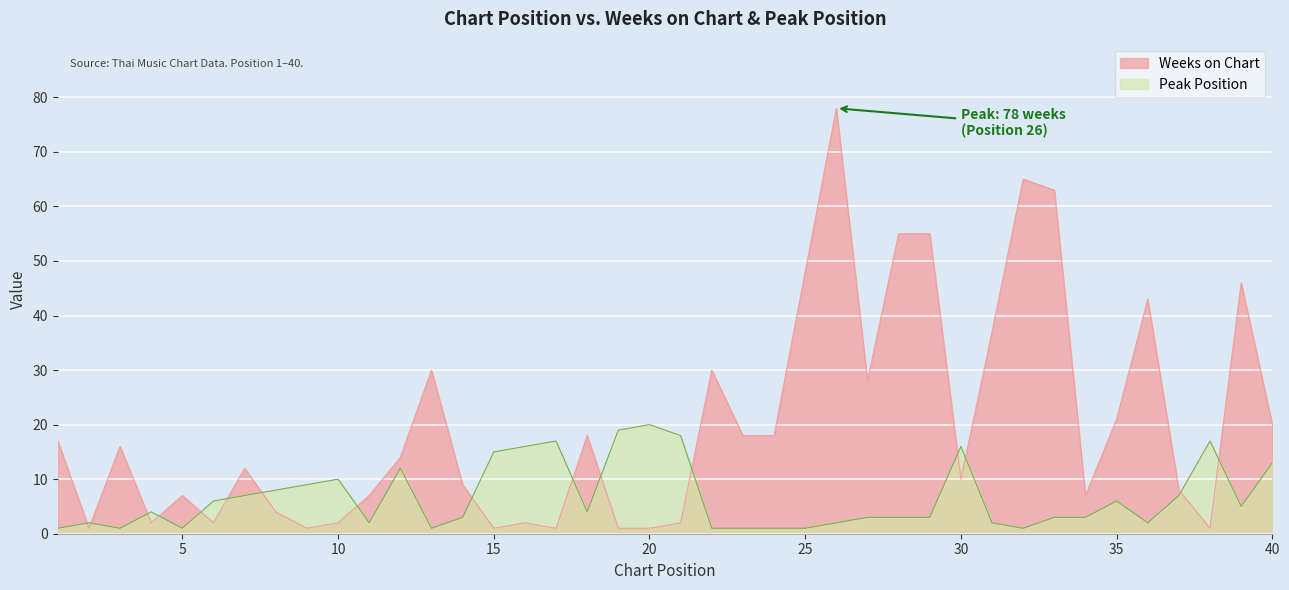

Where is Peak Position nearest to the value 10?

10